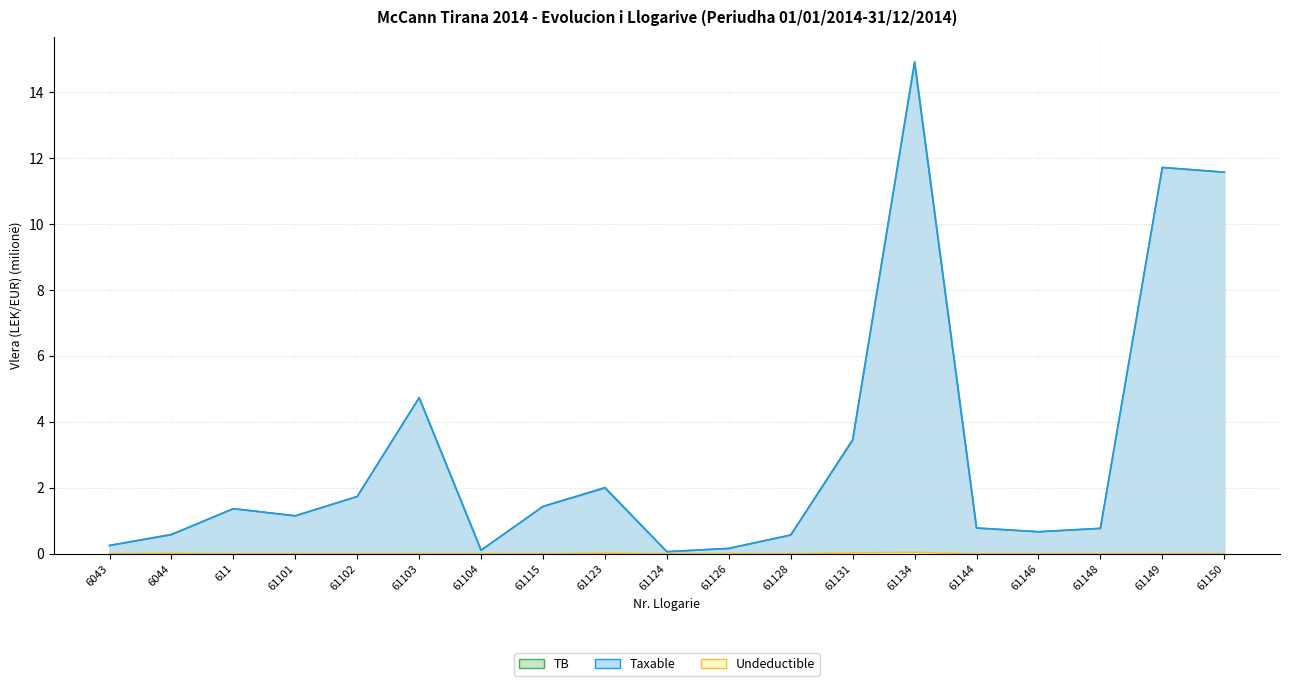

At how many categories does at least one series exceed 0?

19